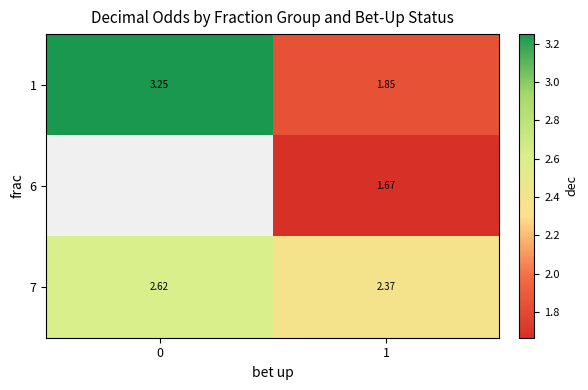

What is the total value across all series at 1?

5.9